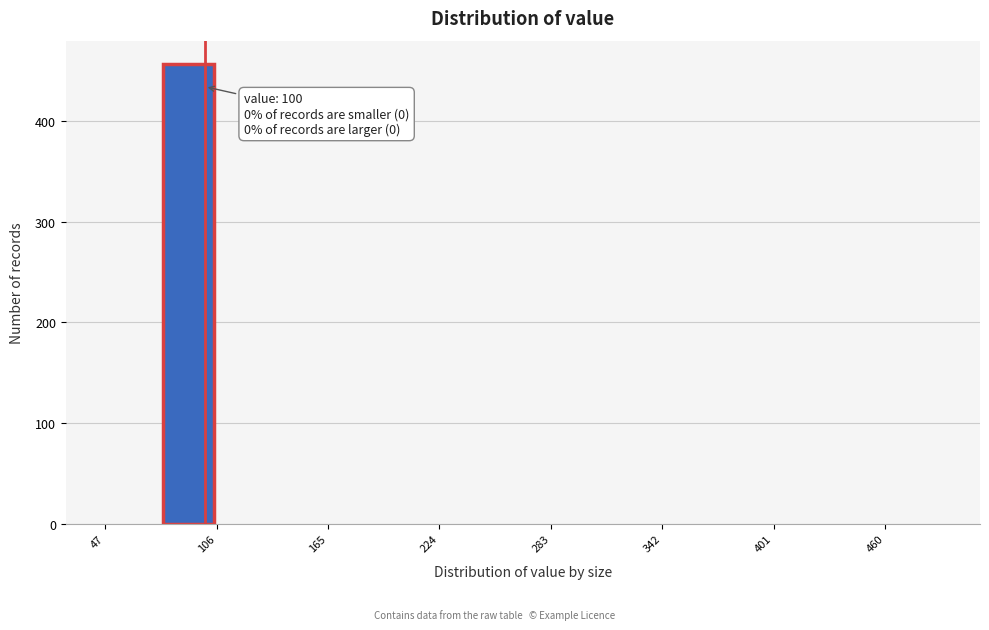

Read against the x-axis, roughly where is the centre of the tallest bar?

90